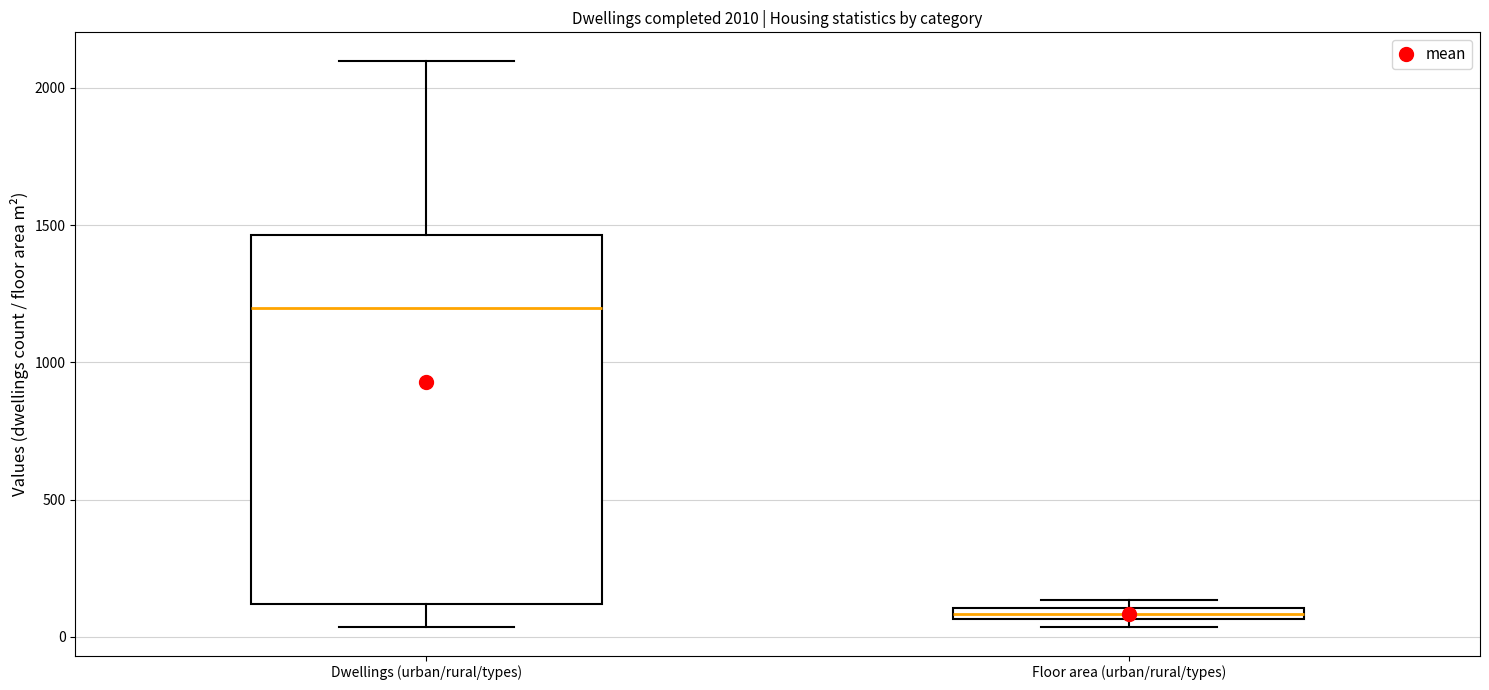

Which box has the lowest median line?

Floor area (urban/rural/types)